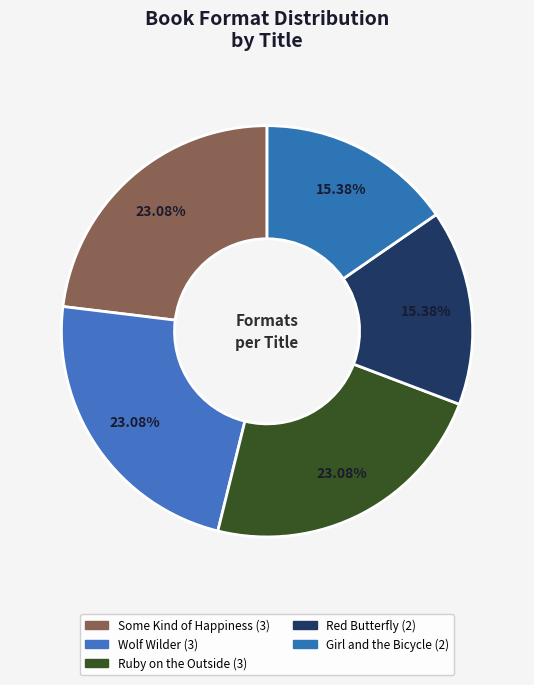

Which has a higher value, Ruby on the Outside or Girl and the Bicycle?

Ruby on the Outside